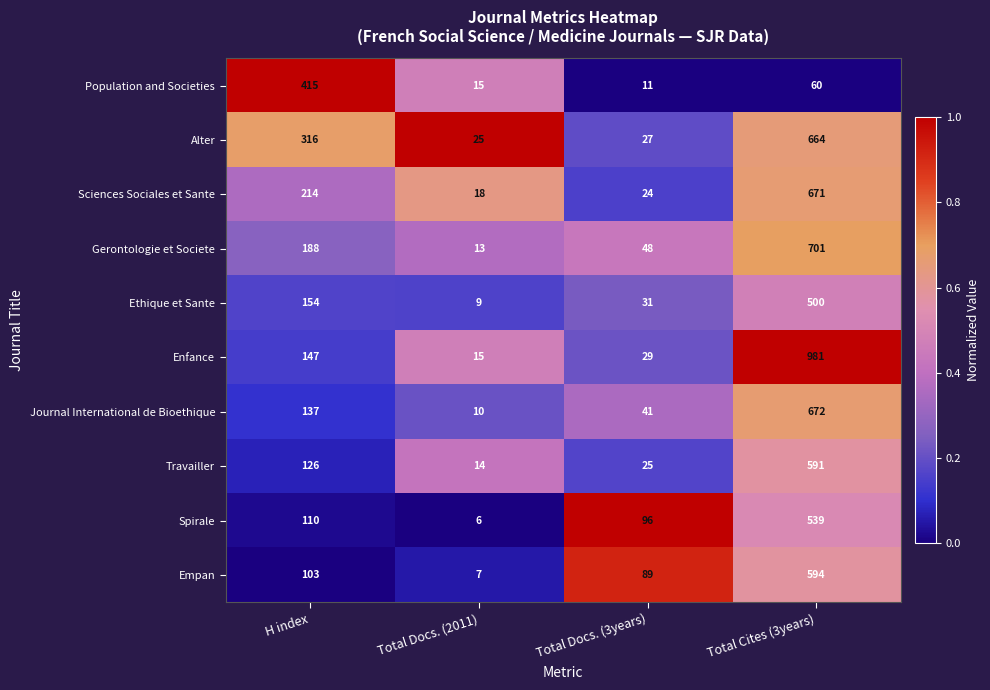

Which series has the largest total across all categories?

Enfance